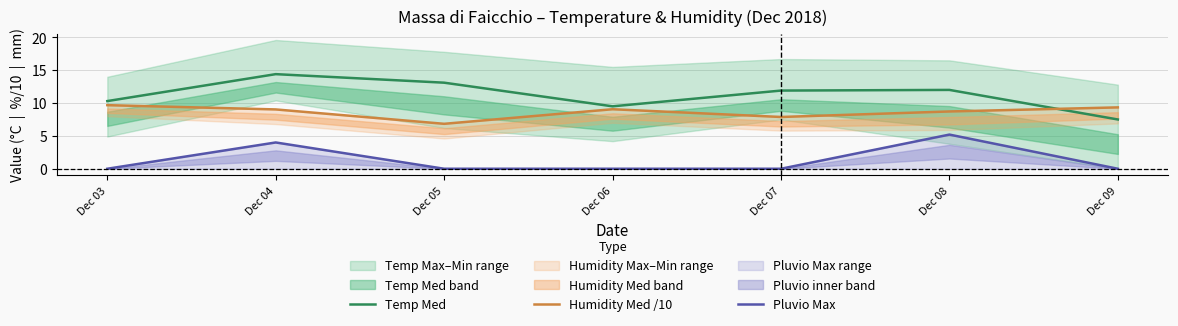

The value of Temp Med at Dec 03 is 10.3. True or false?

True